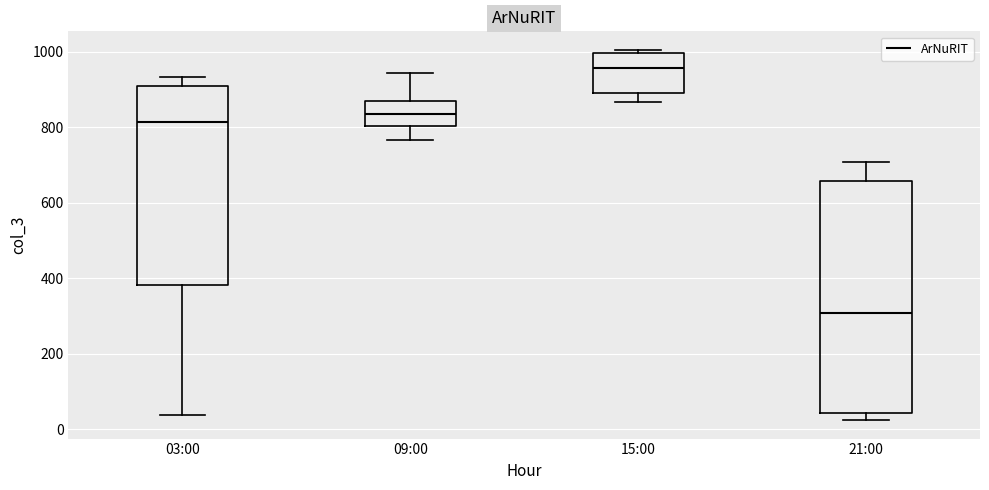

Which box is the tallest, from its lower edge to its upper edge?

21:00